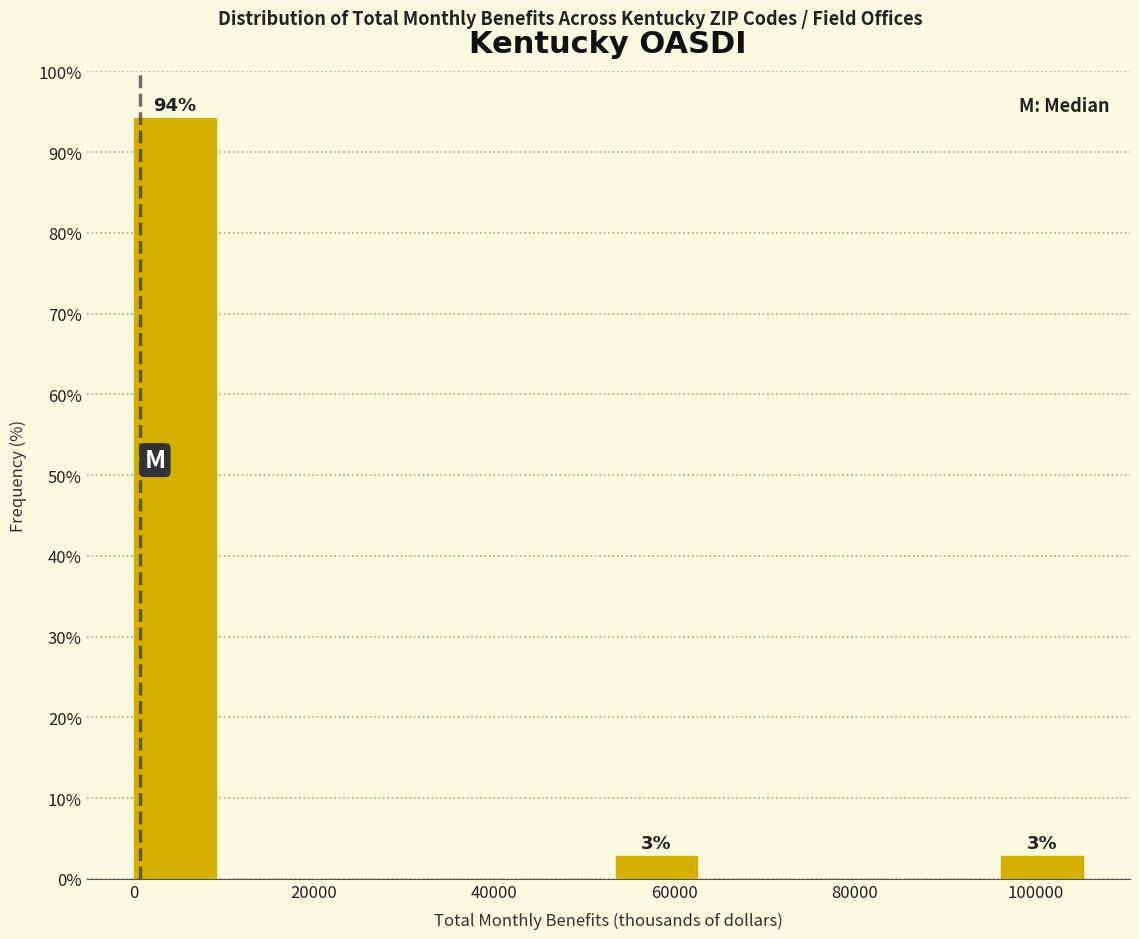

Which range on the x-axis has the tallest bar?

0 to 10000